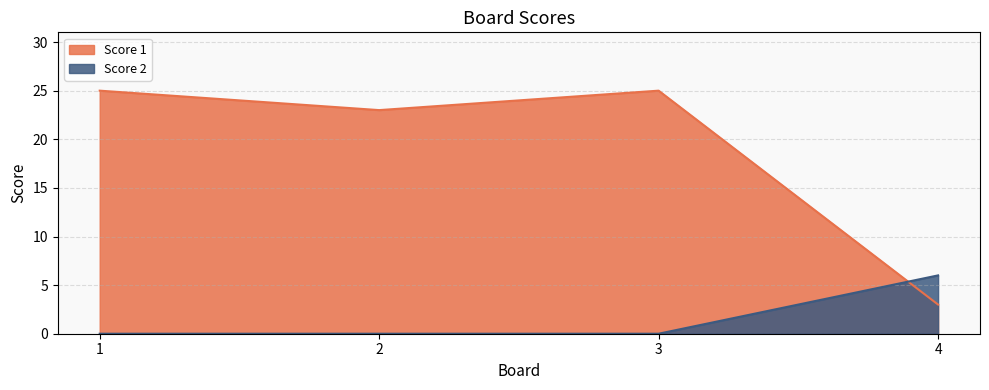

True or false: Score 1 has a value of 23 at 2.

True